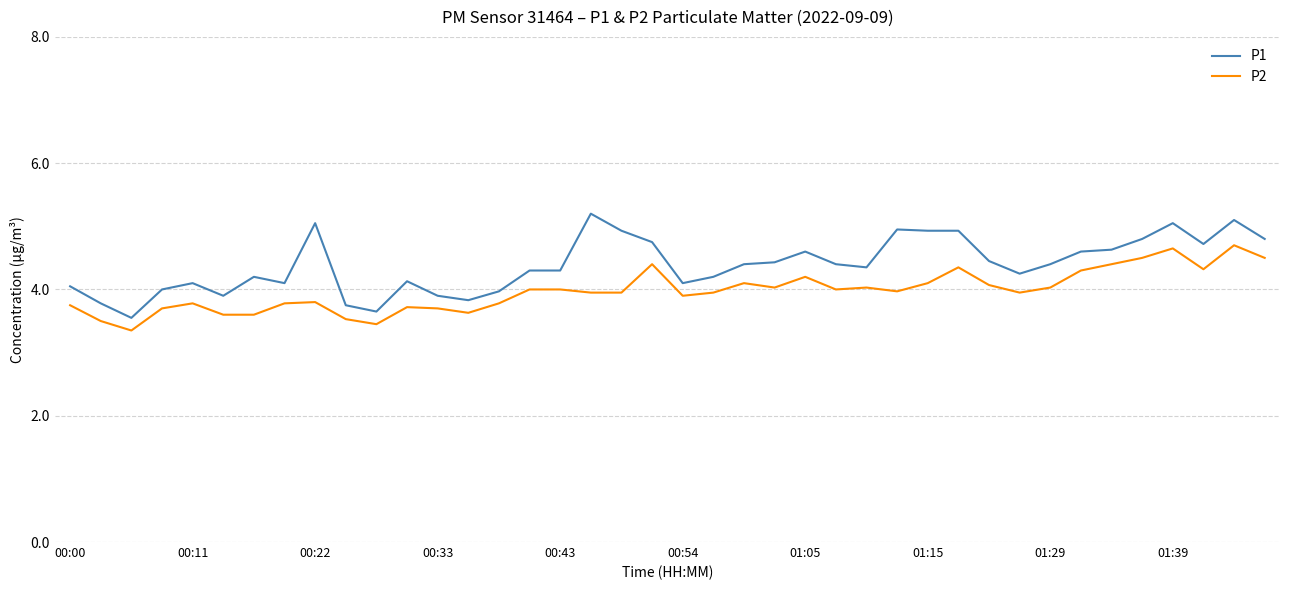

True or false: P1 and P2 cross at least once.

False